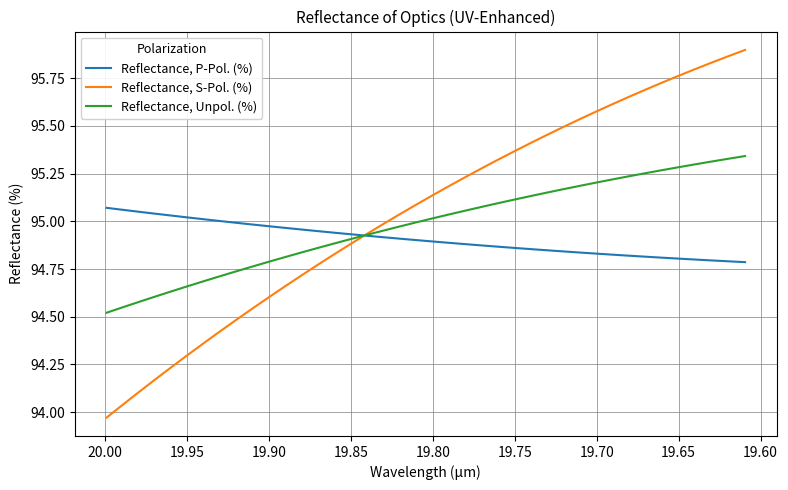

At how many categories does at least one series exceed 94?

40